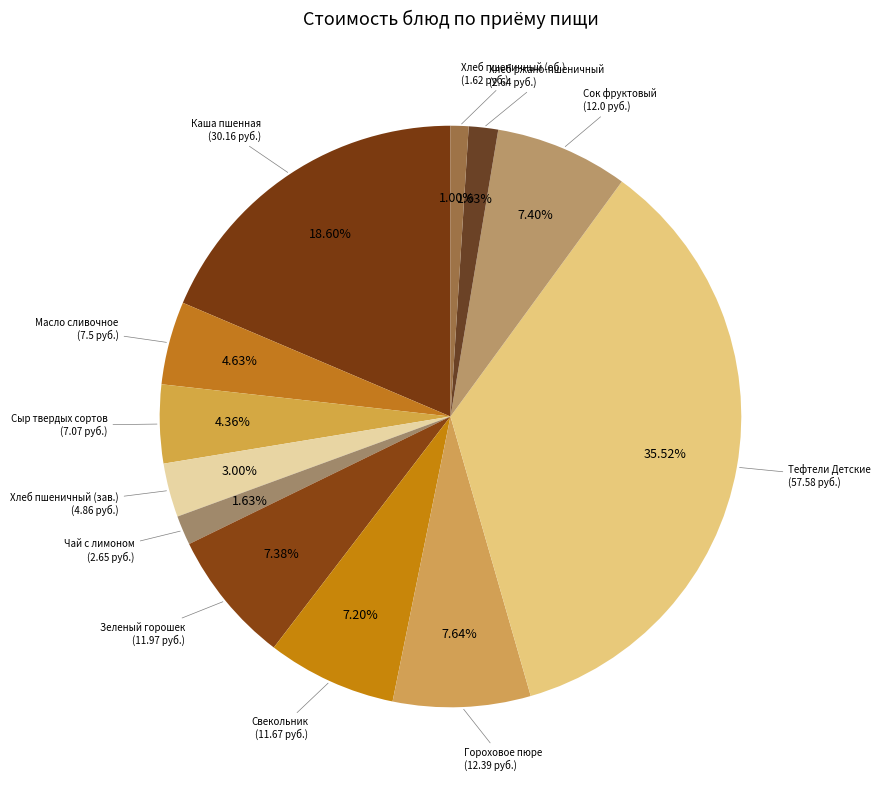

How many slices are in this pie chart?

12